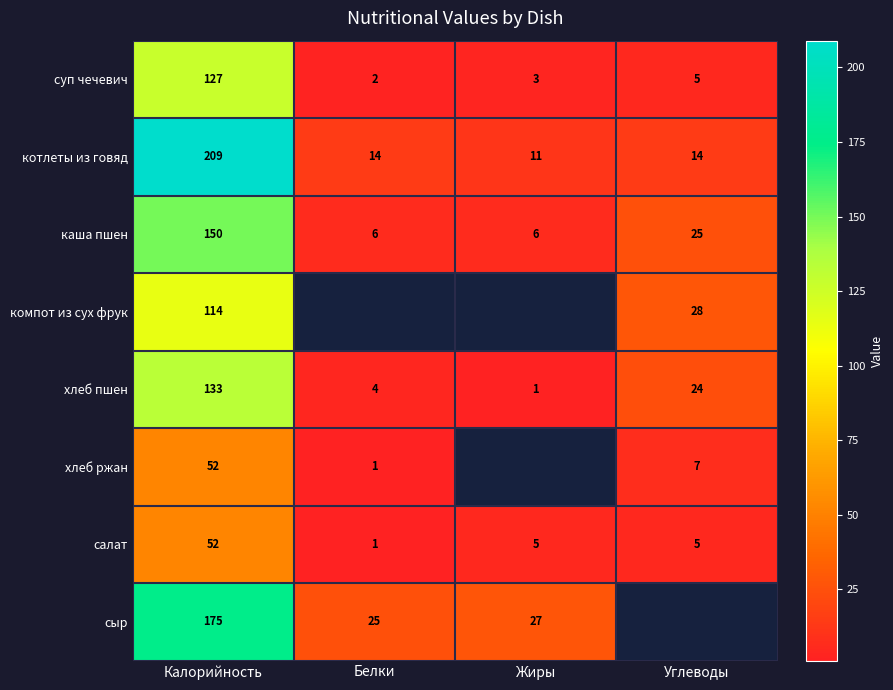

How many distinct data groups are displayed?

8